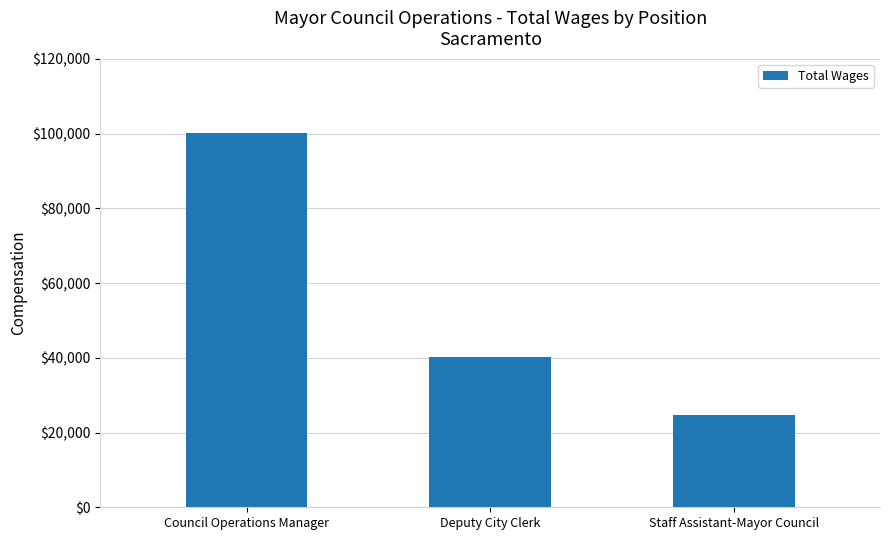

What is the difference between the maximum and minimum values?

75370